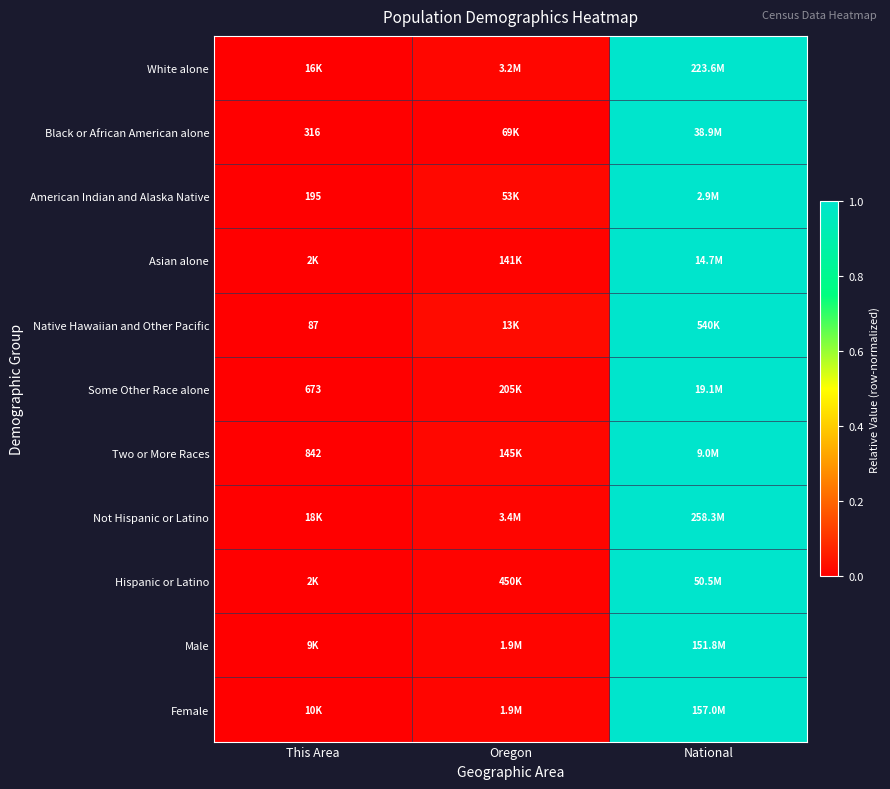

The White alone series shows -0.7 at This Area. True or false?

False